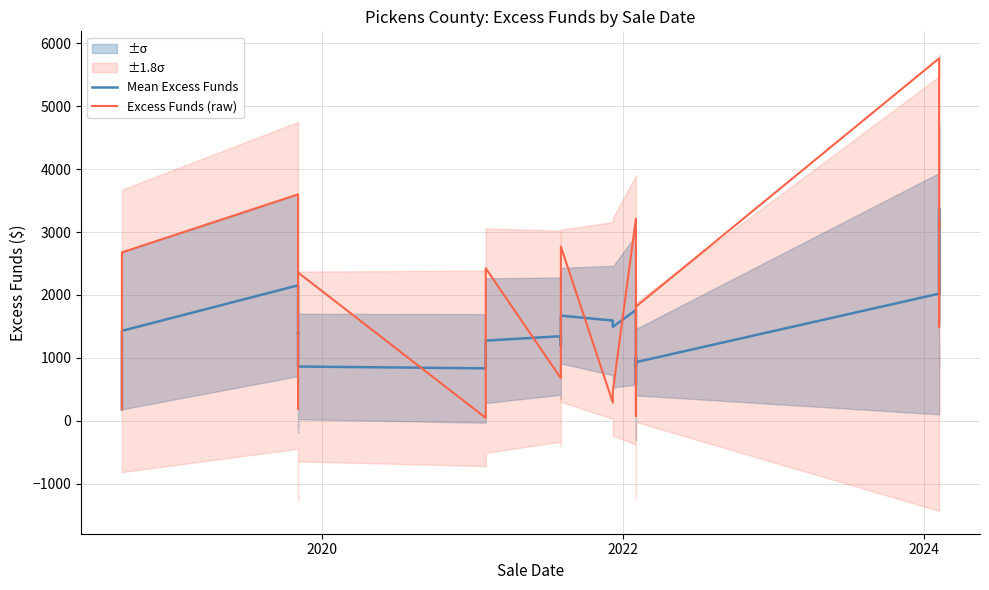

Which series has the largest range (max minus min)?

Excess Funds (raw)